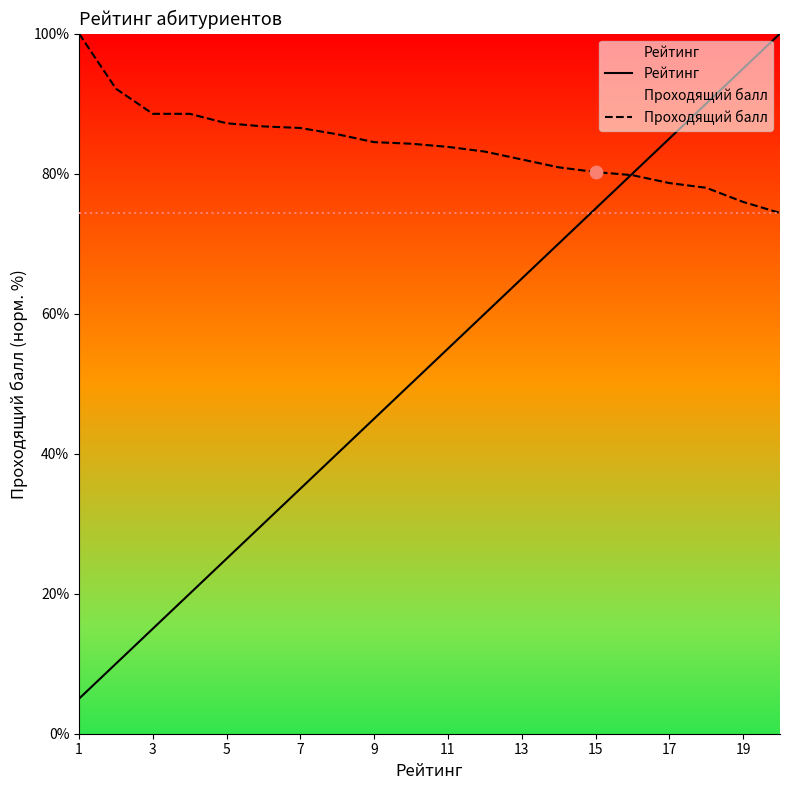

Which series has the largest Y range (max minus min)?

Рейтинг